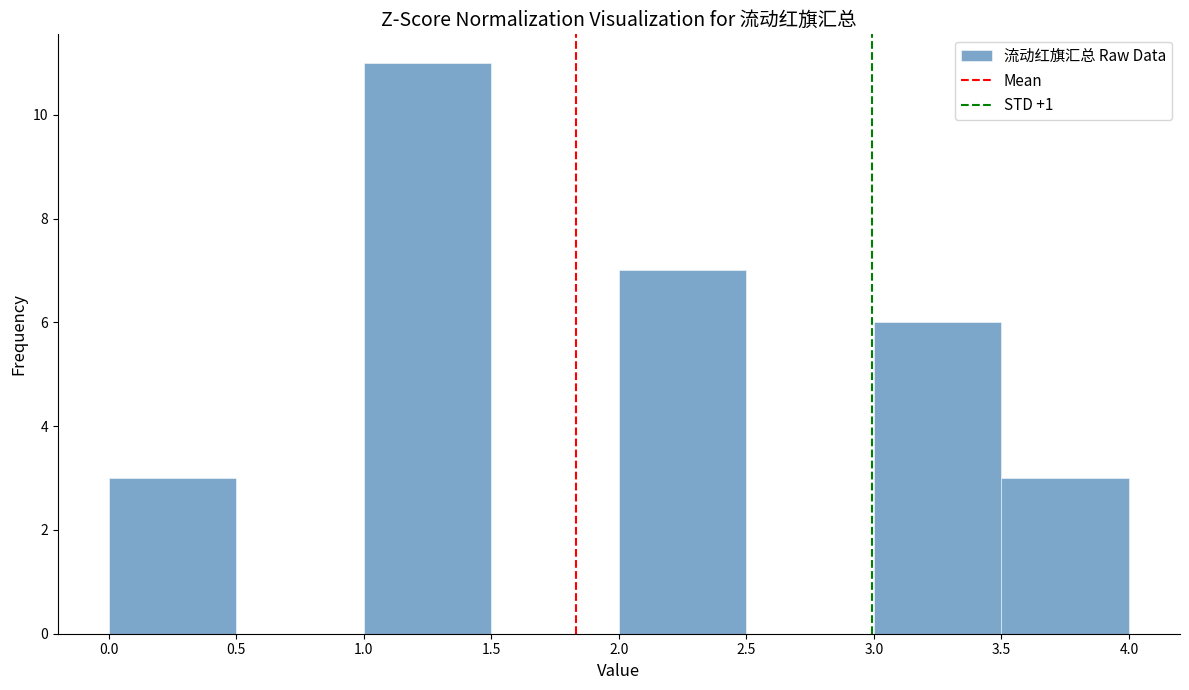

Over which range of the x-axis is the bar tallest?

1.0 to 1.5